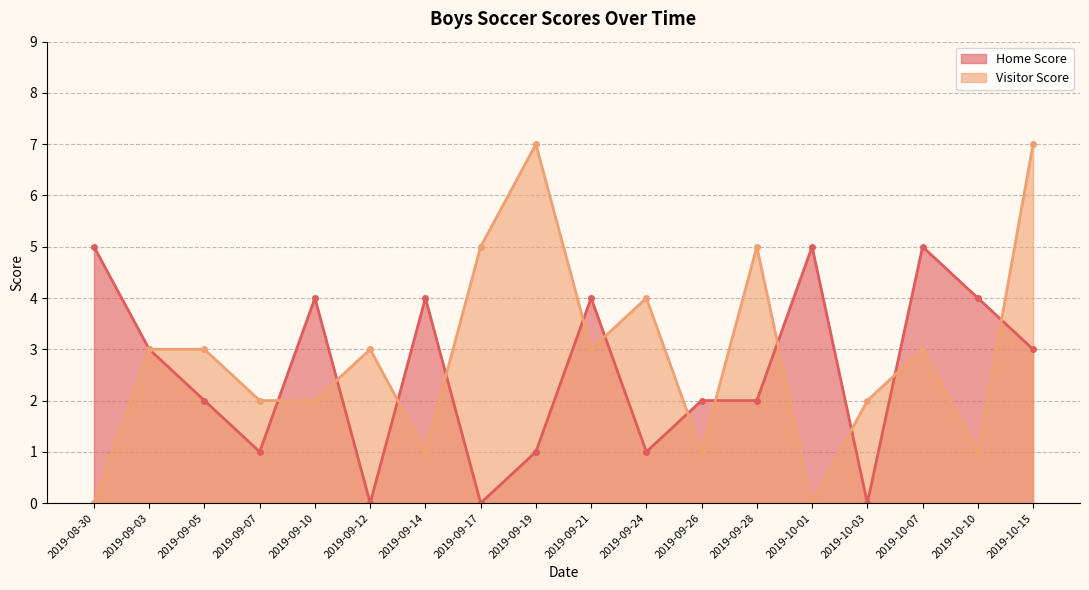

How many Visitor Score values are between 1 and 4?

12